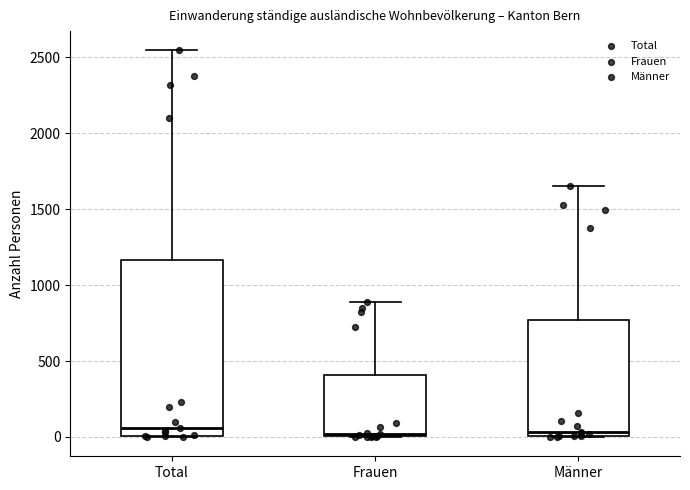

Where is the upper edge of the box for Männer on the y-axis? The values are not printed on the chart, so give them approximately, as read against the axis.

750